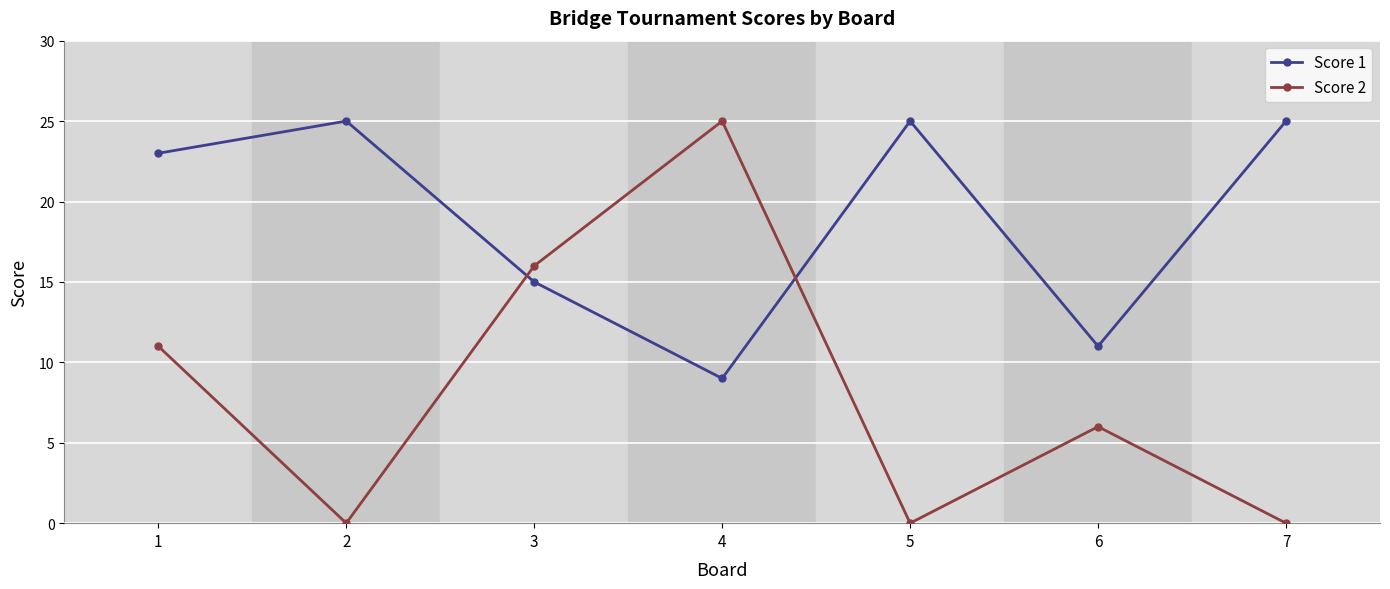

At which category does Score 1 reach its first local peak?

2